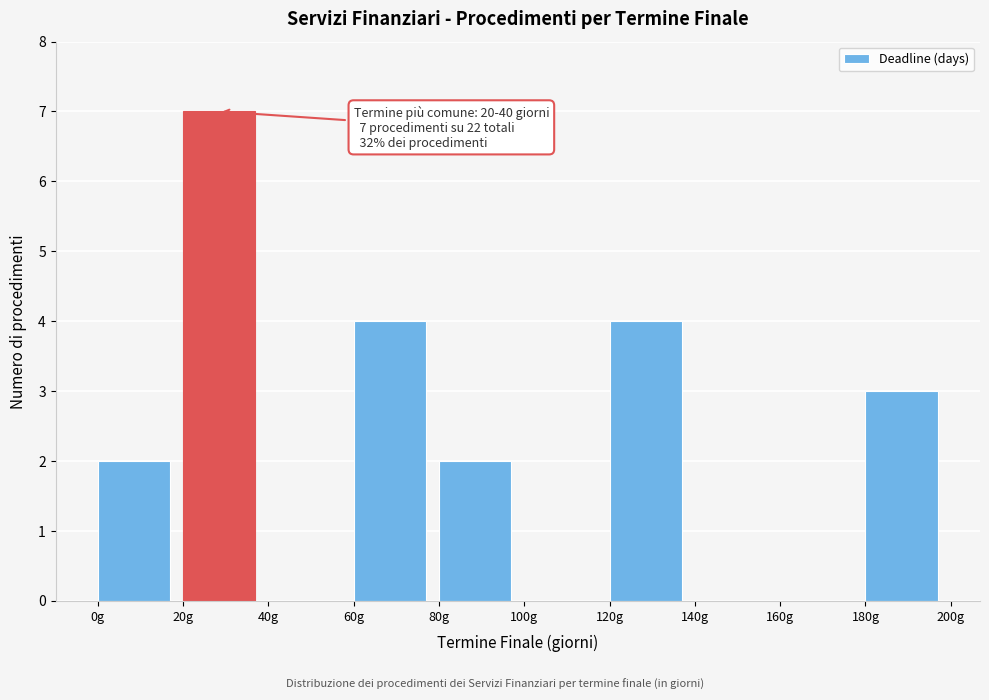

Which range on the x-axis has the tallest bar?

20 to 40